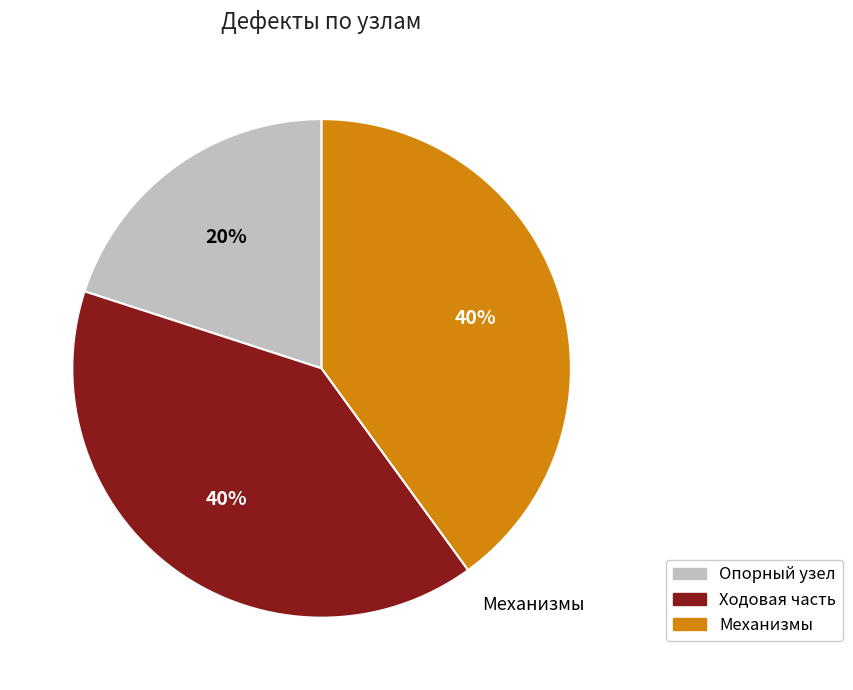

To the nearest percent, what is the average slice percentage?

33%